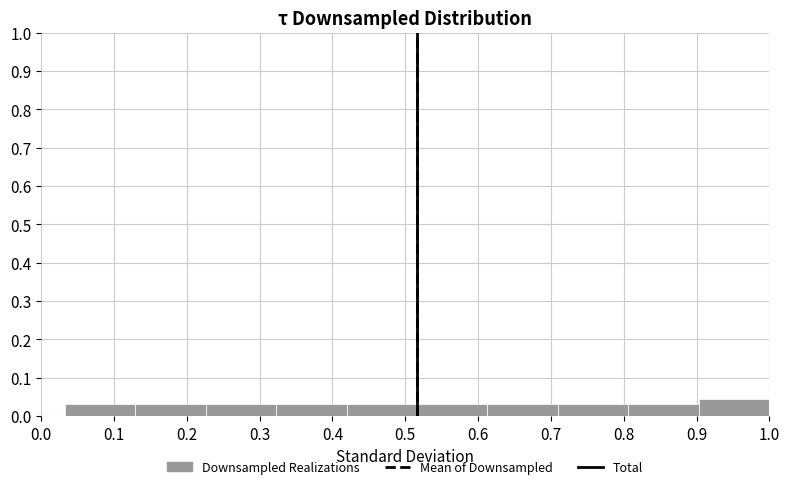

Over which range of the x-axis is the bar tallest?

0.90 to 1.00